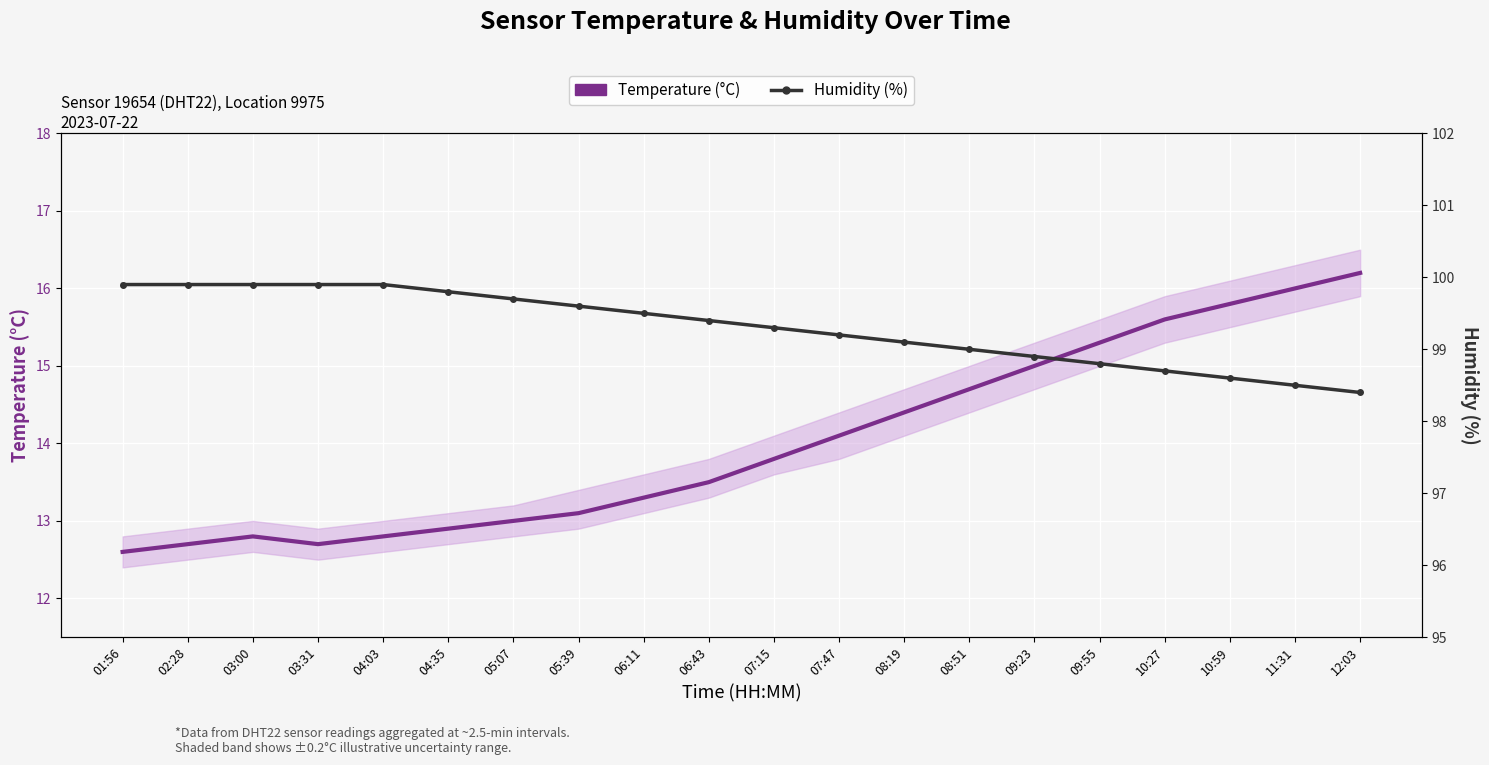

What is the difference between the maximum and minimum values in the Temperature (°C) series?

3.6